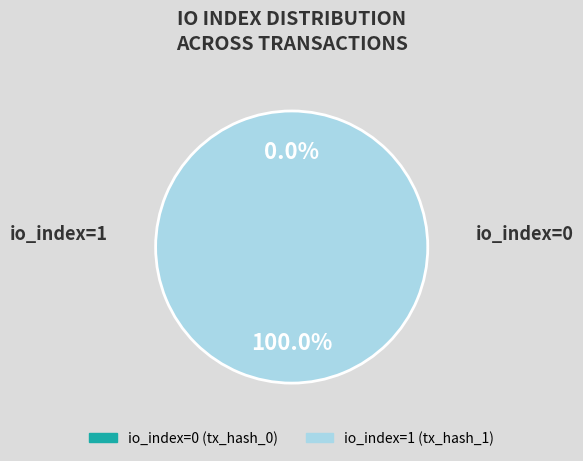

How many slices are in this pie chart?

2